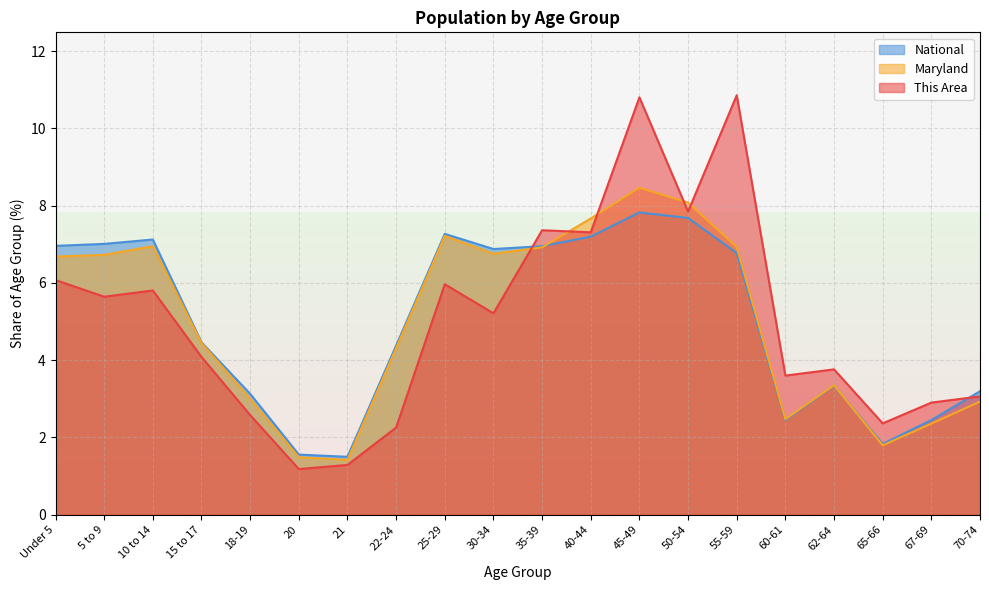

Where is the first local minimum for Maryland?

21